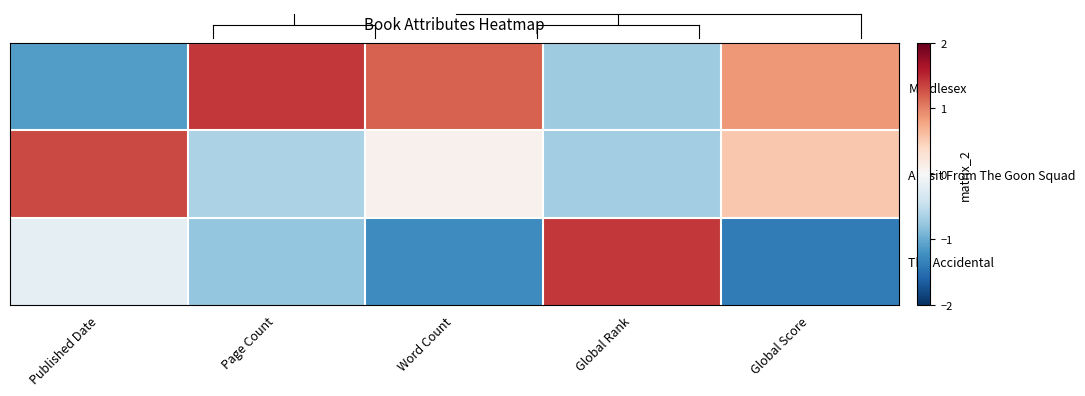

At which category does the chart reach its minimum across all series?

Global Score